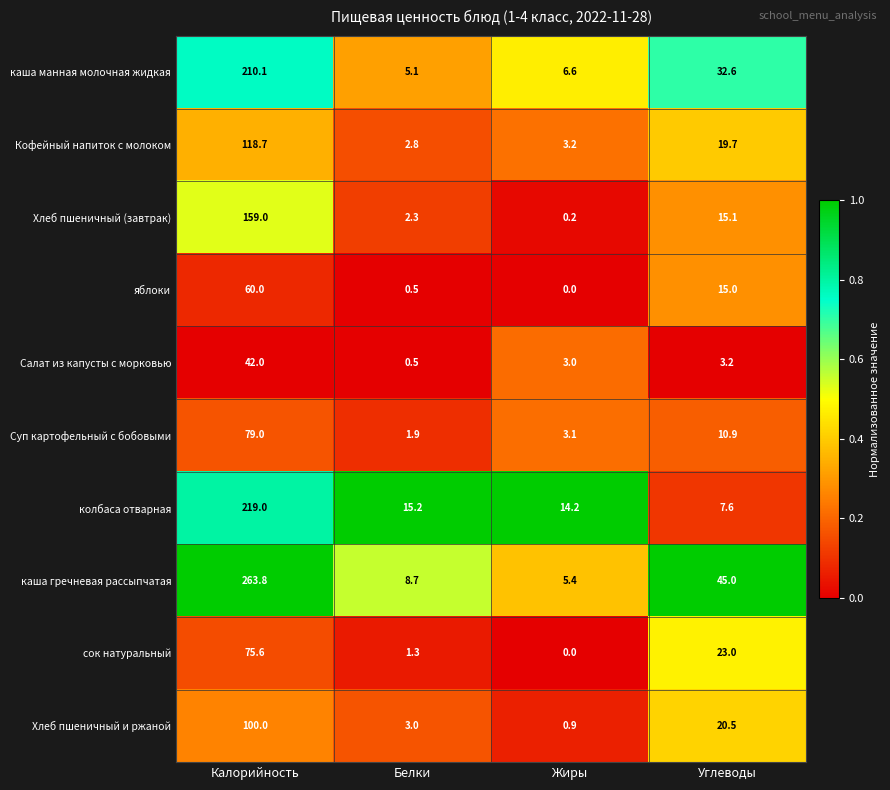

Which series has the largest total across all categories?

каша гречневая рассыпчатая